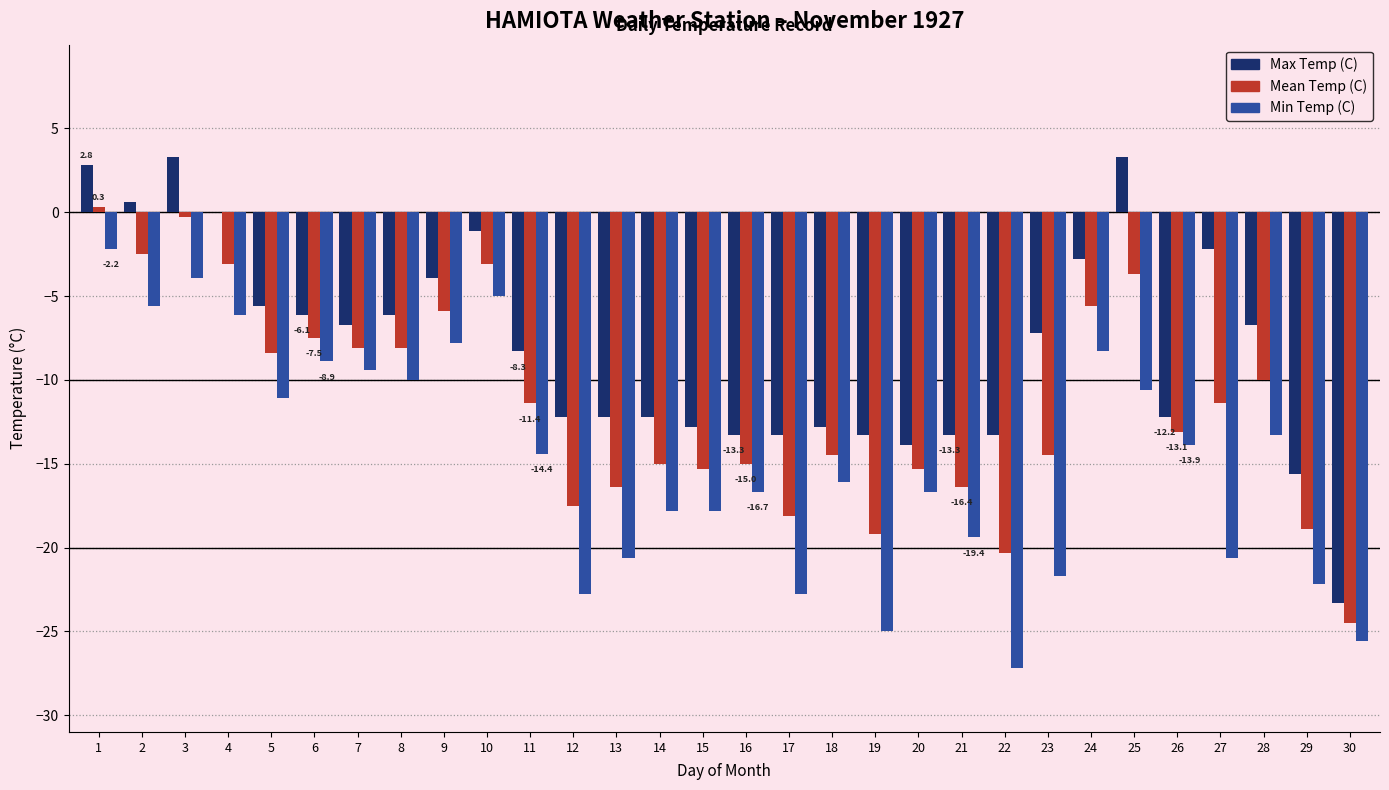

What is the sum of all Min Temp (C) values?

-443.5